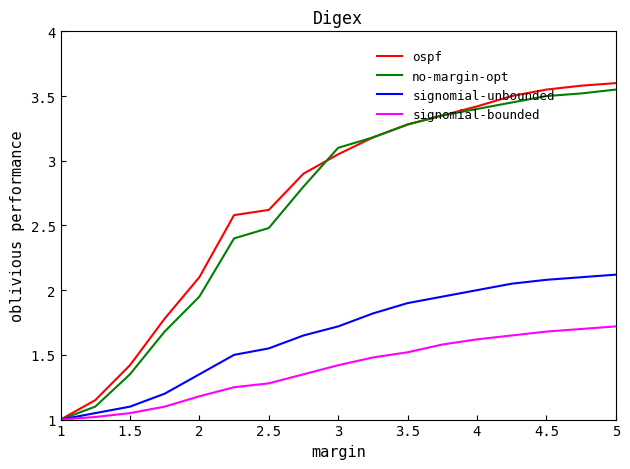

What is the minimum value shown in the chart?

1.0